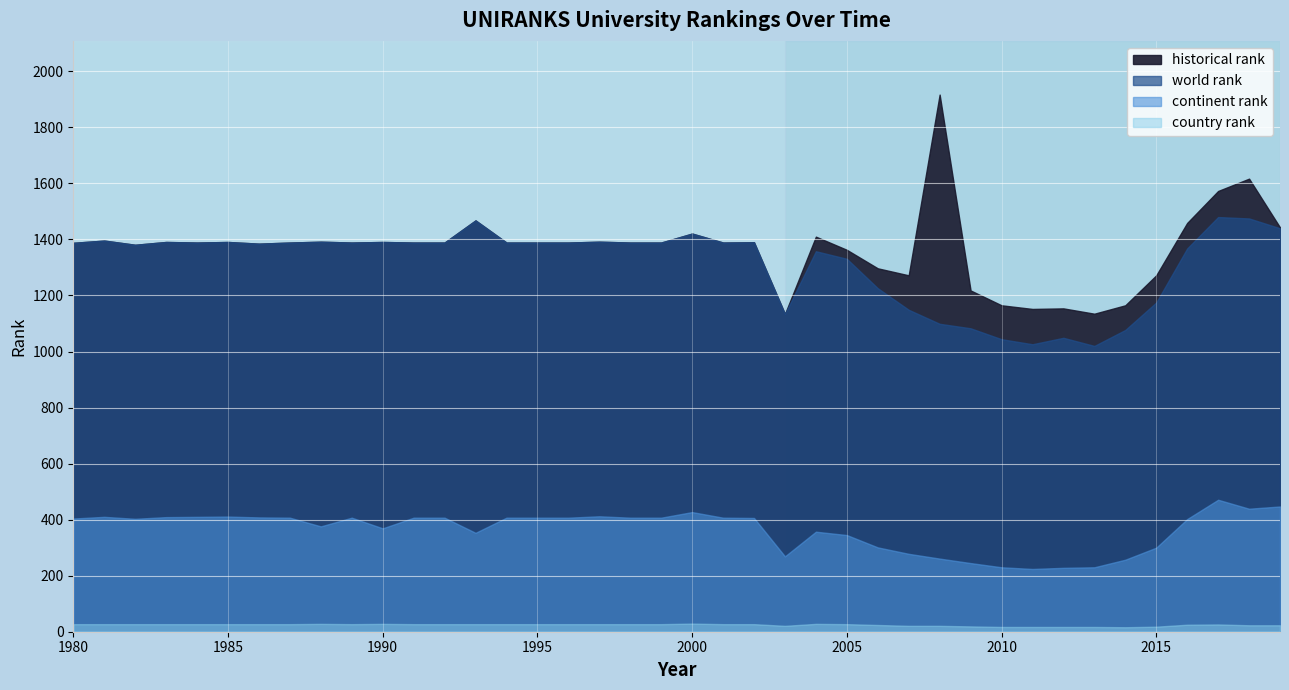

What is the difference between the continent rank values at 1981 and 1988?

34